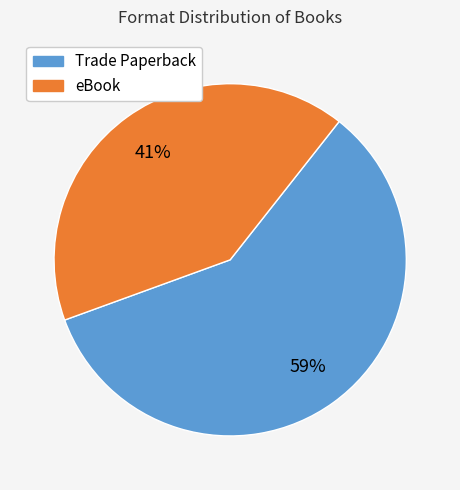

What is the majority slice?

Trade Paperback